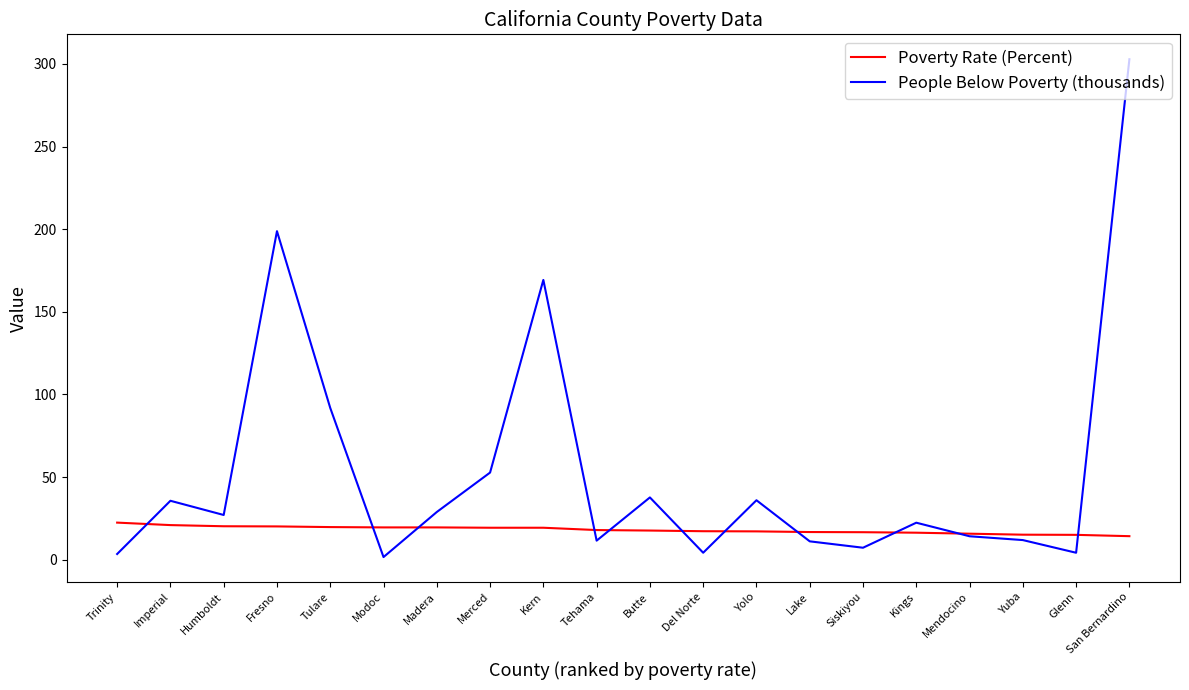

How many series are shown in this chart?

2